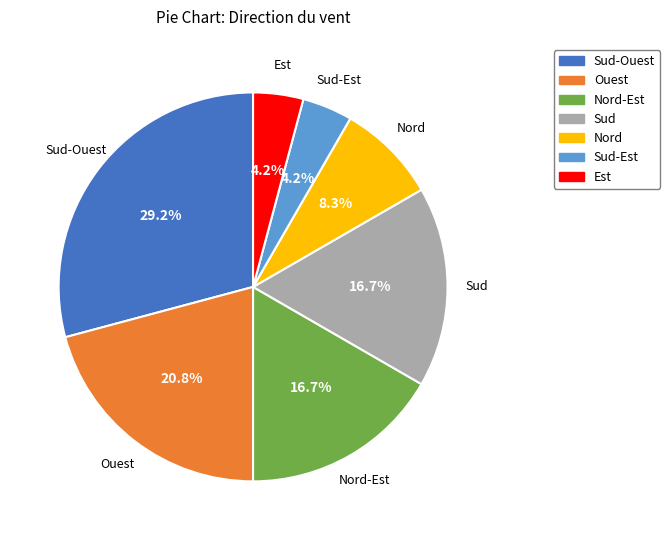

Is there any slice that represents more than half of the pie?

No